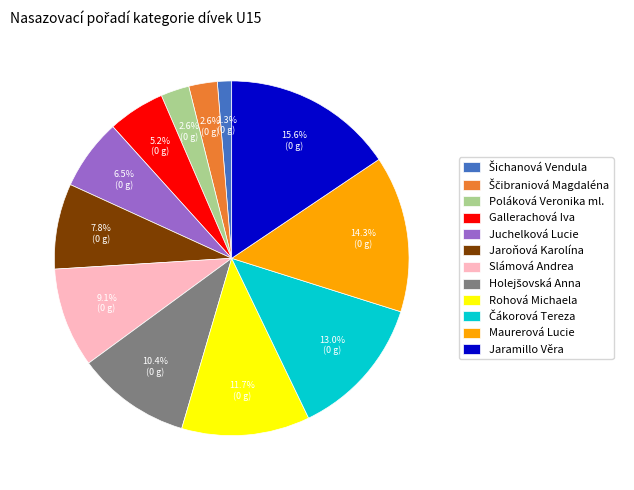

How many slices are in this pie chart?

12